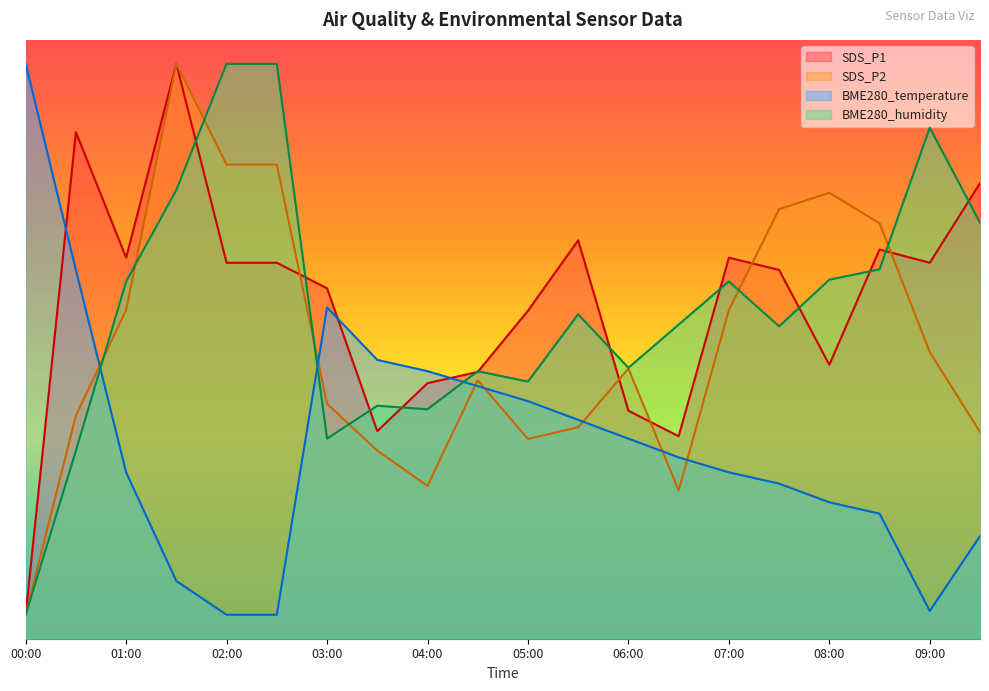

Is the value of BME280_temperature at 07:30 greater than the value of BME280_humidity at 08:00?

No